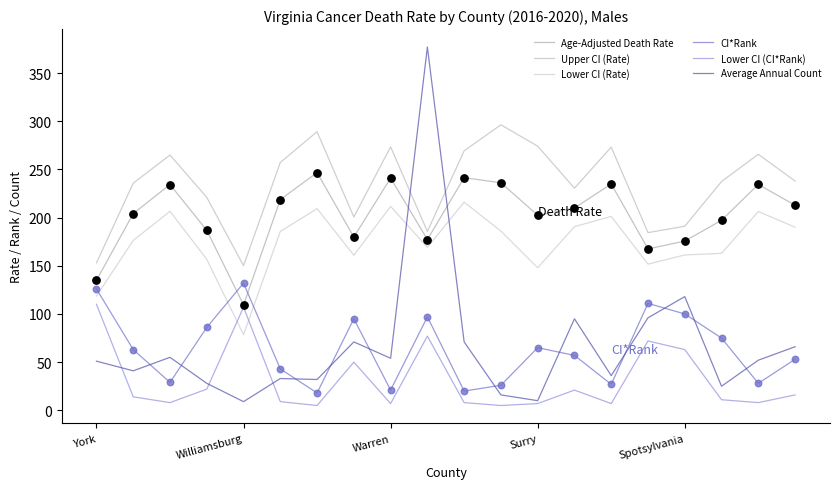

How many lines are shown in the chart?

6